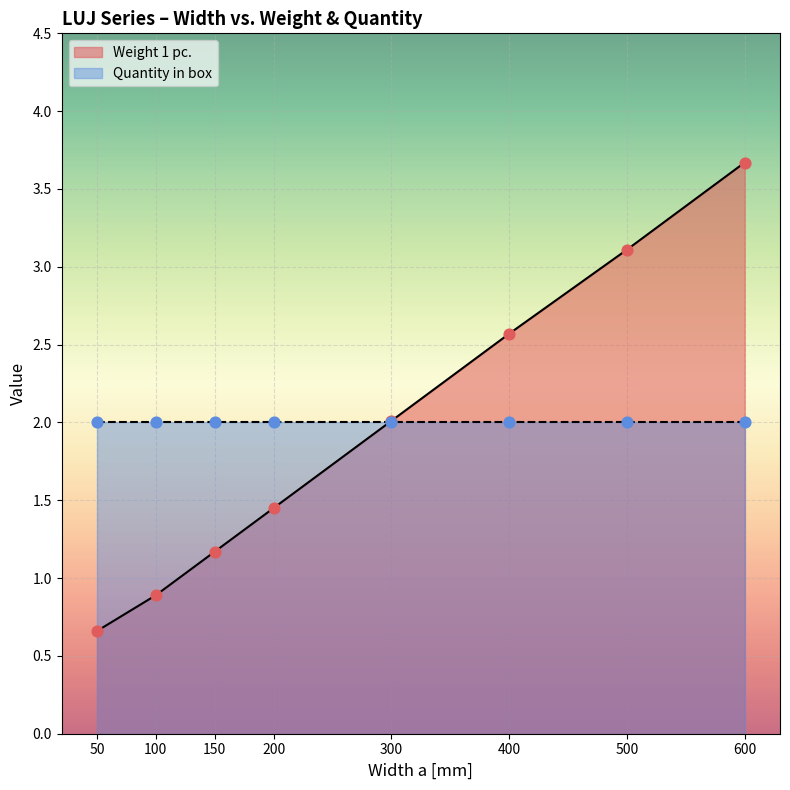

What is the change in value from 100 to 150?

+0.3